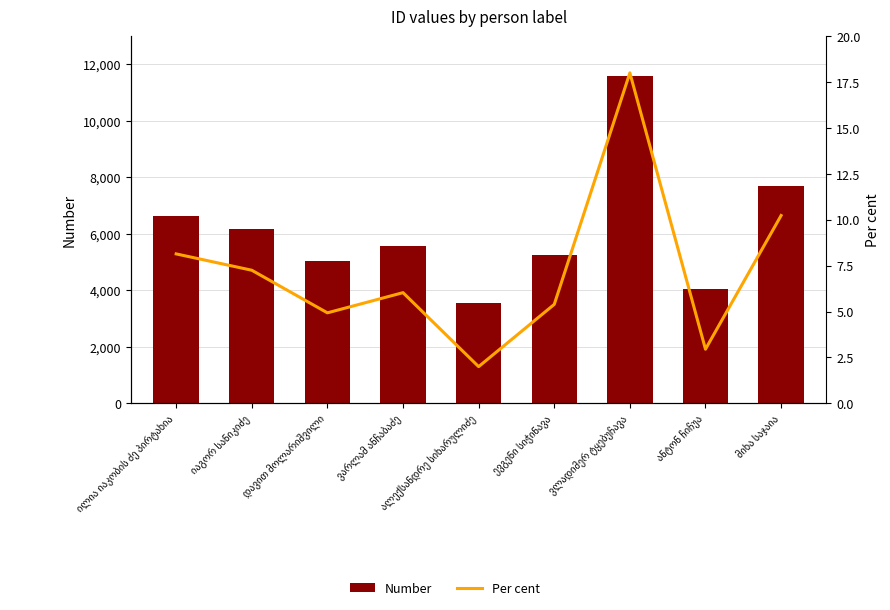

Rank the series at იაგორ სანიკიძე from lowest to highest value.

Per cent, id (Number)